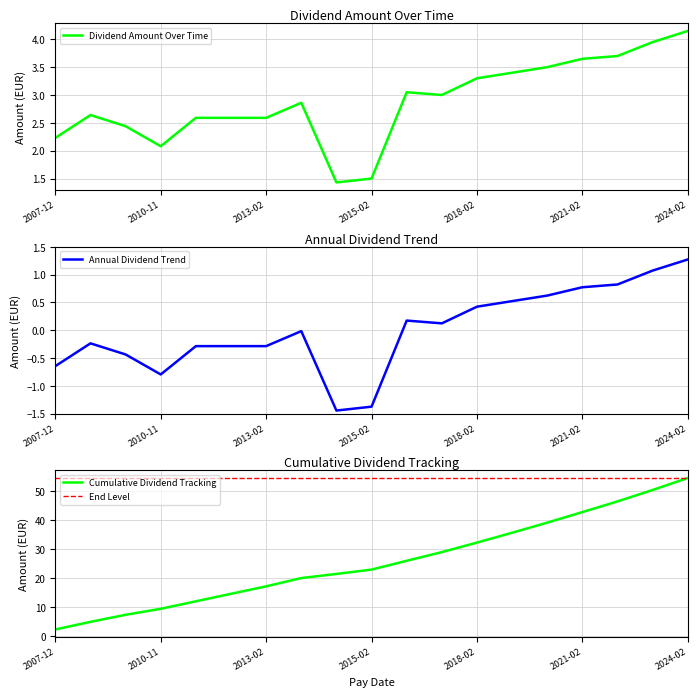

At which label does Dividend Amount Over Time reach its peak?

2024-02